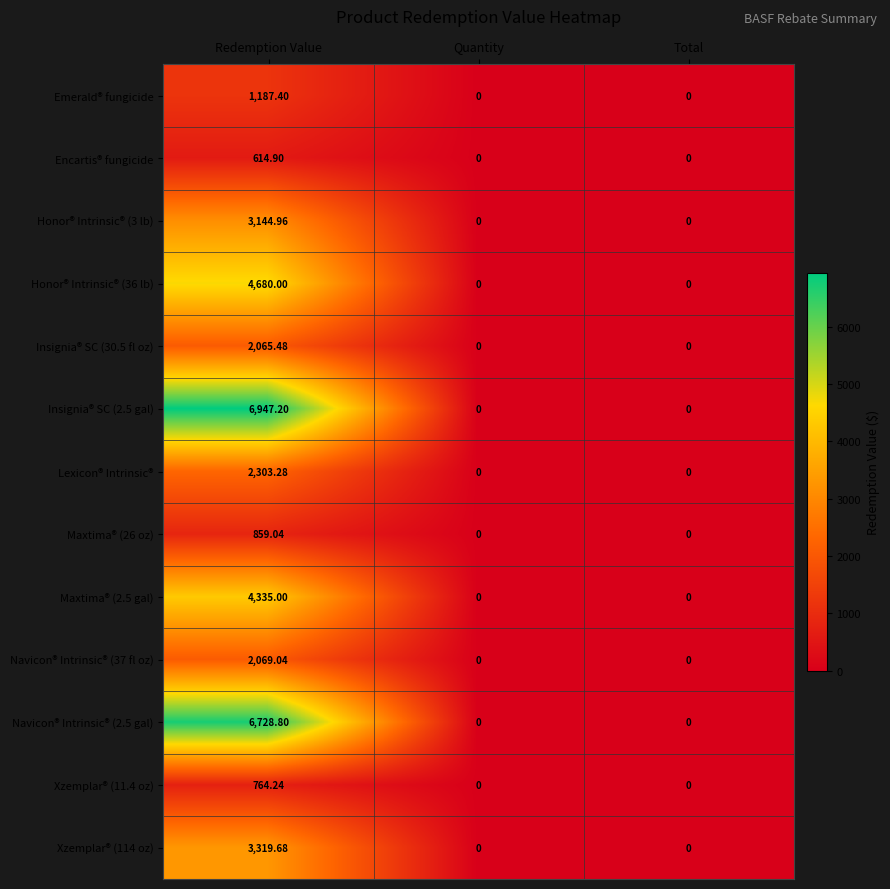

At how many categories does at least one series exceed 2527?

1